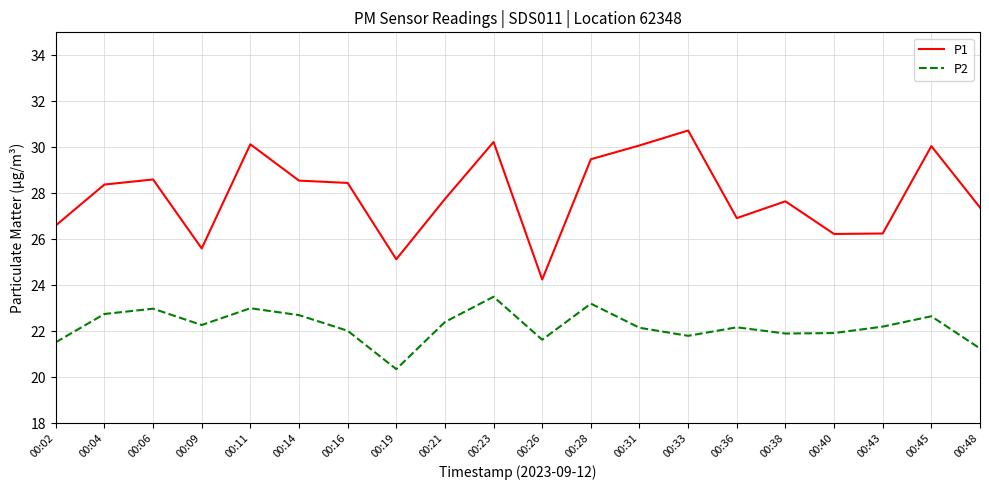

True or false: P2 and P1 intersect in this chart.

False